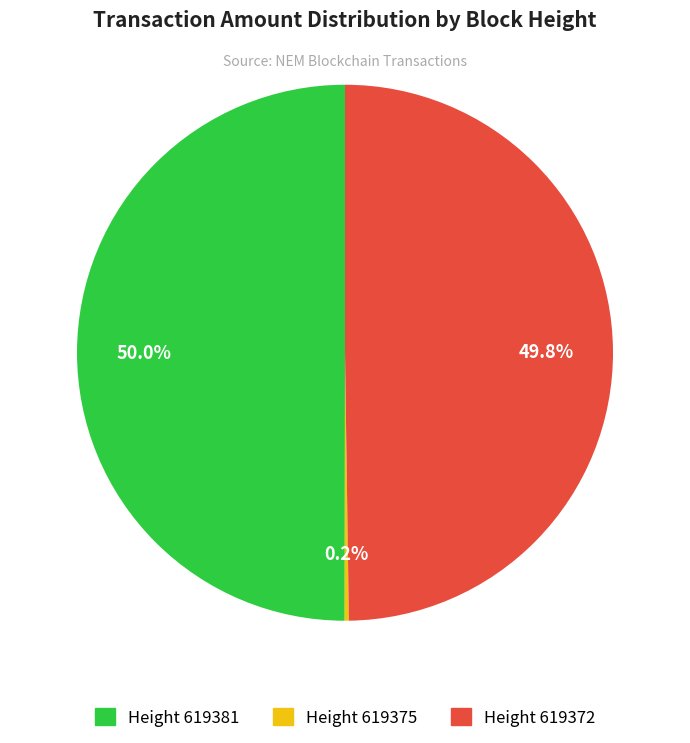

Approximately how many times larger is the value at Height 619381 compared to Height 619372?

1.0